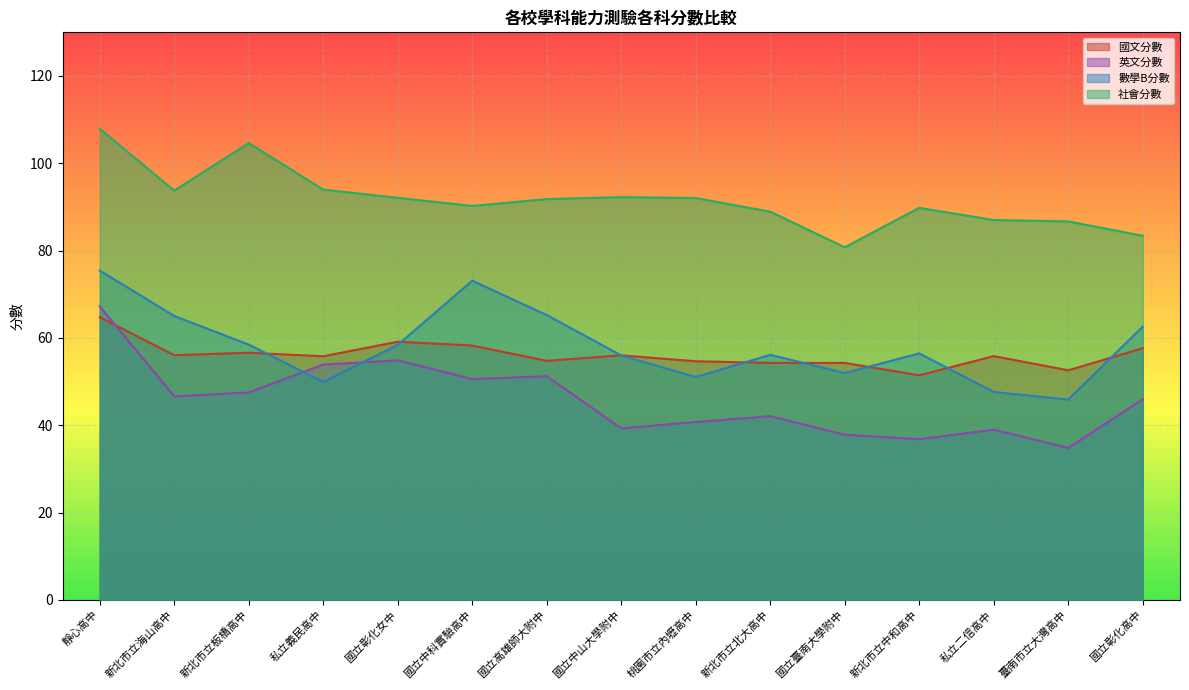

What is the label of the 6th point from the left?

國立中科實驗高中